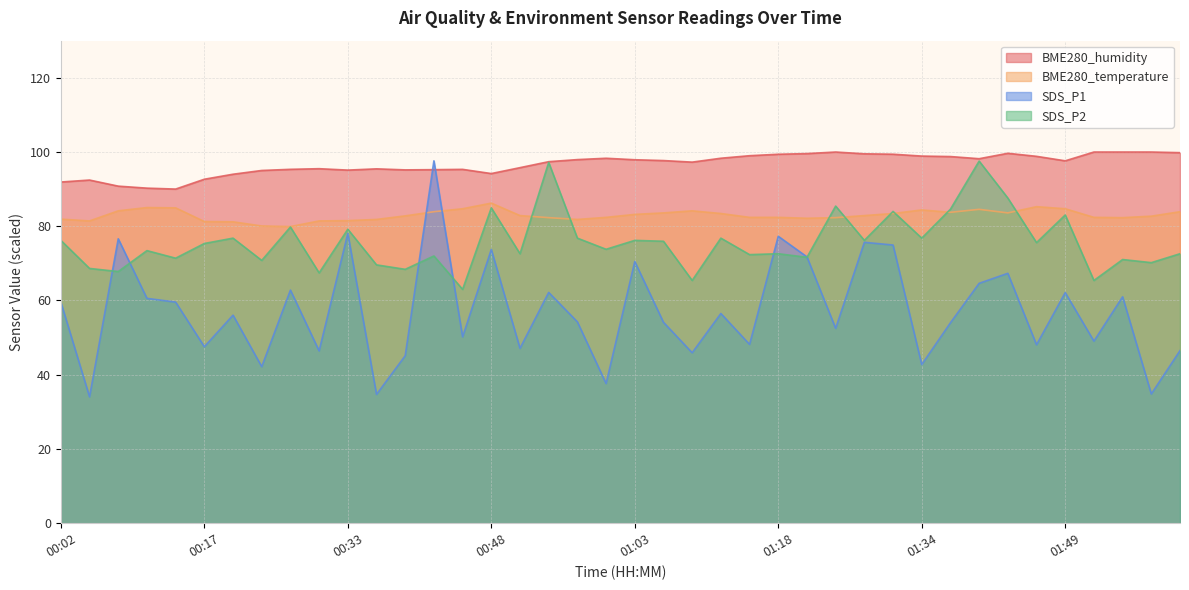

Is the value of SDS_P2 at 00:20 greater than the value of SDS_P1 at 00:08?

Yes